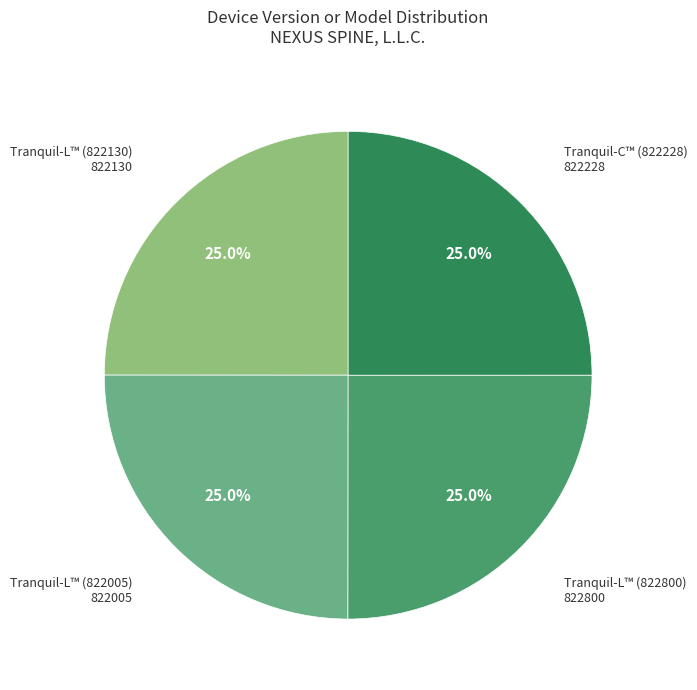

To the nearest percent, what portion does Tranquil-C™ (822228) represent?

25%